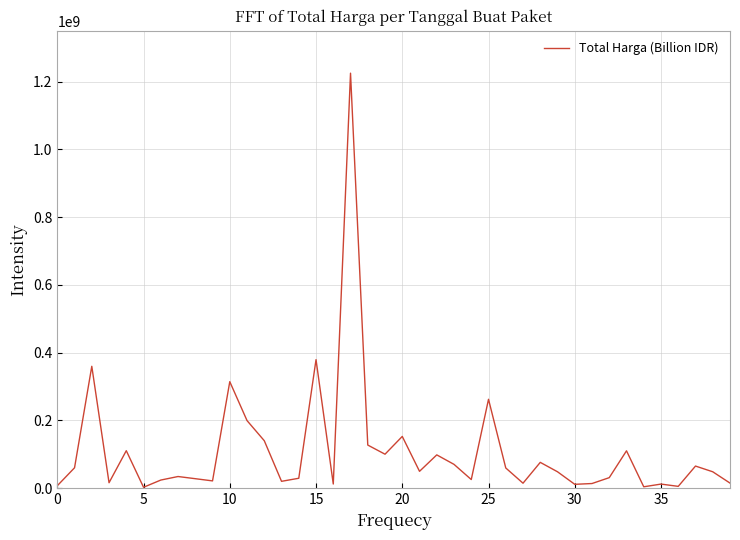

What is the greatest value displayed?

1224682000